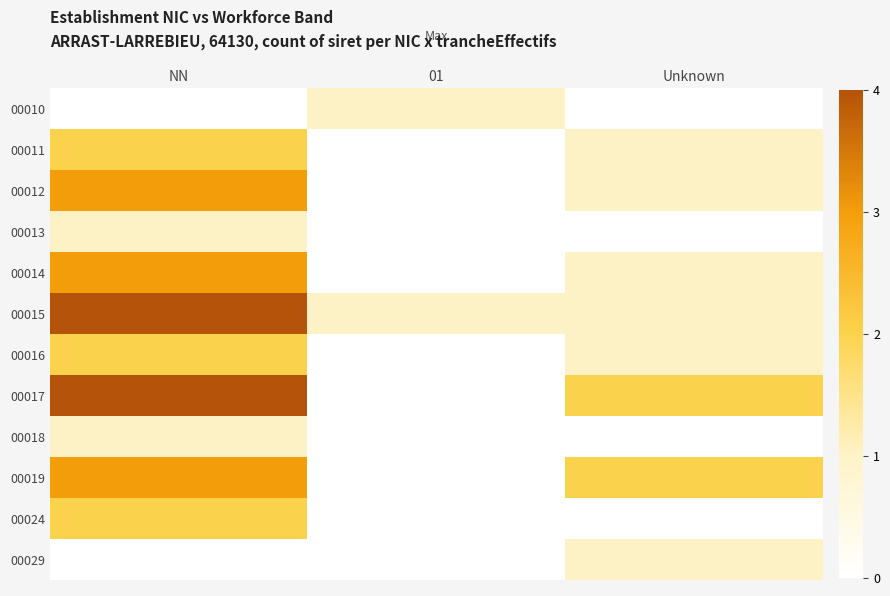

Which series has the largest range (max minus min)?

00017